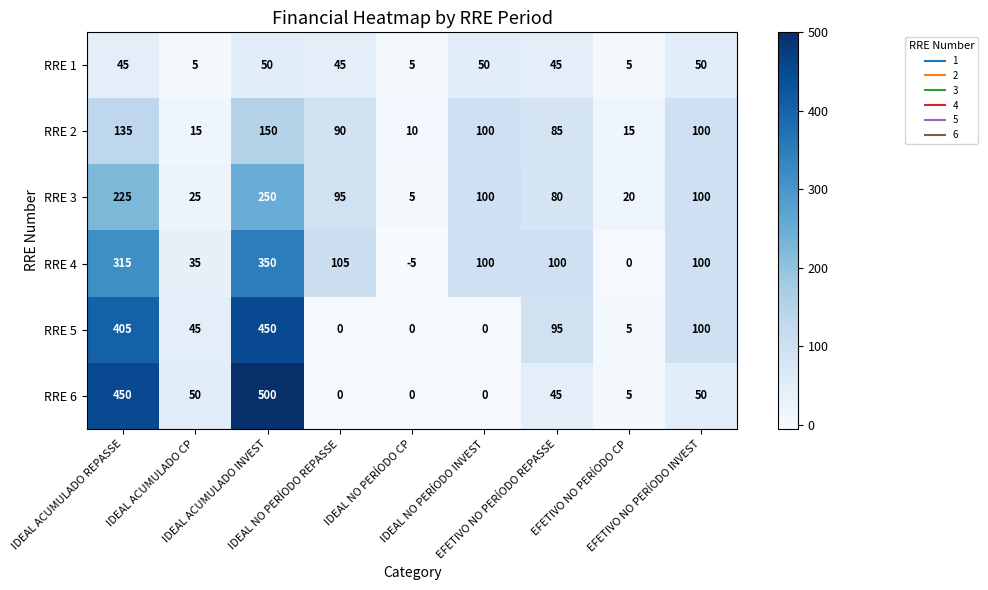

Which series has the largest range (max minus min)?

RRE 6